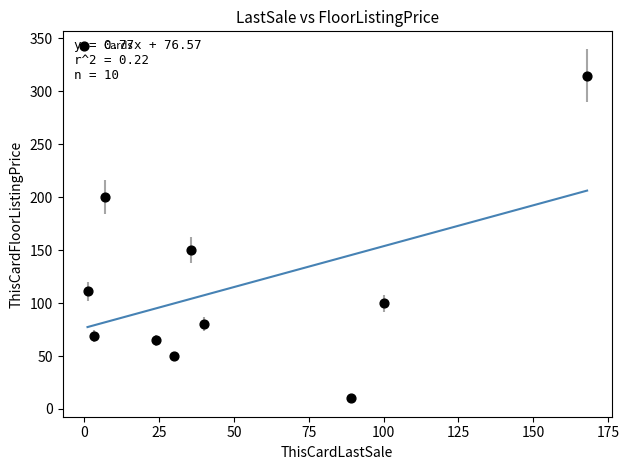

What is the average Y value?

115